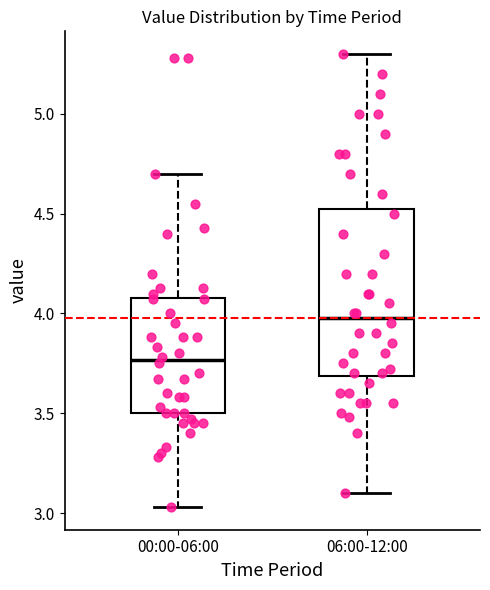

Comparing the boxes themselves (not the whiskers), which one is the tallest?

06:00-12:00